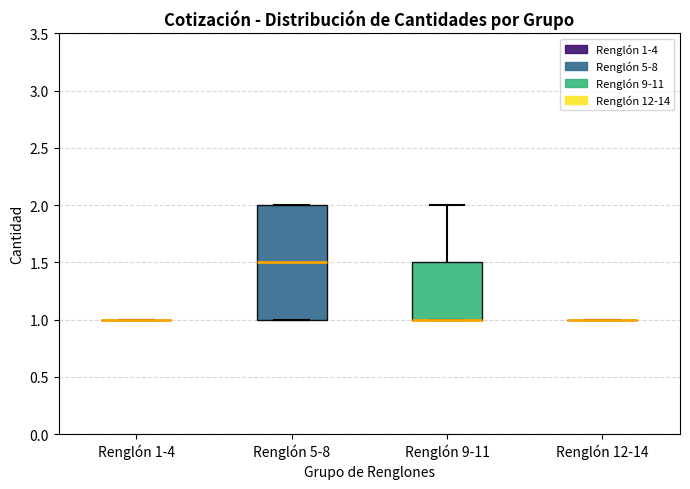

Which box is the tallest, from its lower edge to its upper edge?

Renglón 5-8